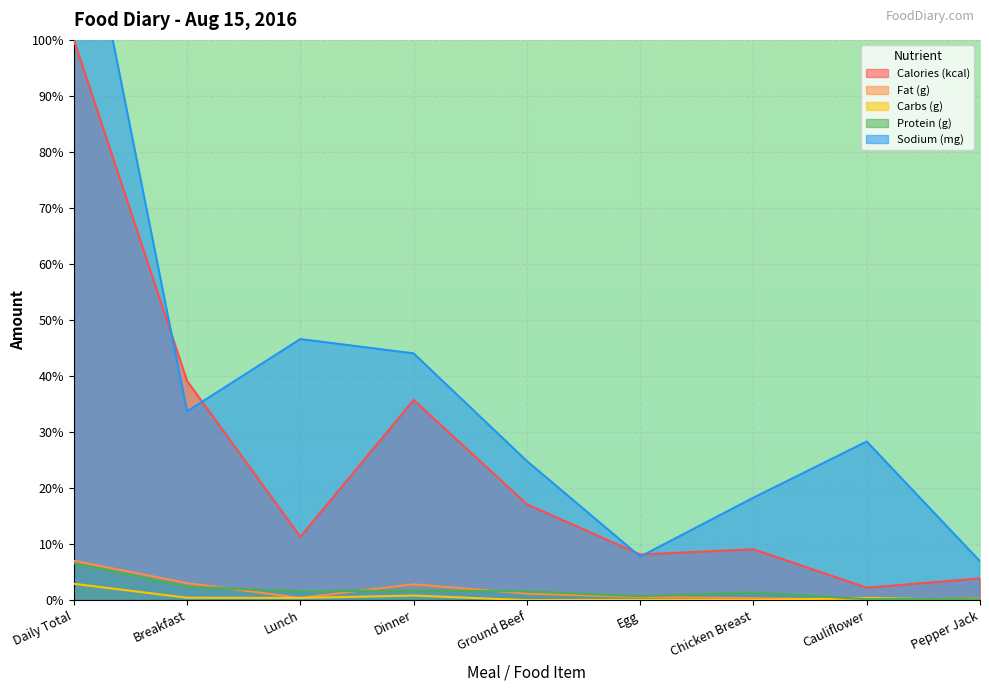

How many data points in Sodium (mg) are above 28?

5